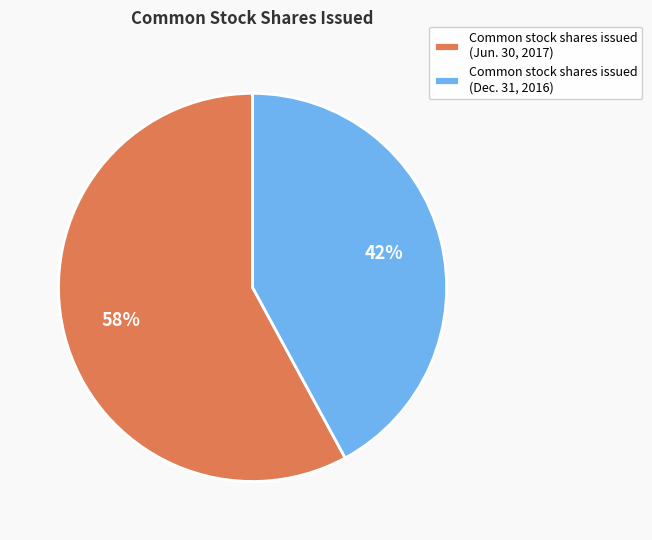

To the nearest percent, what is the average slice percentage?

50%